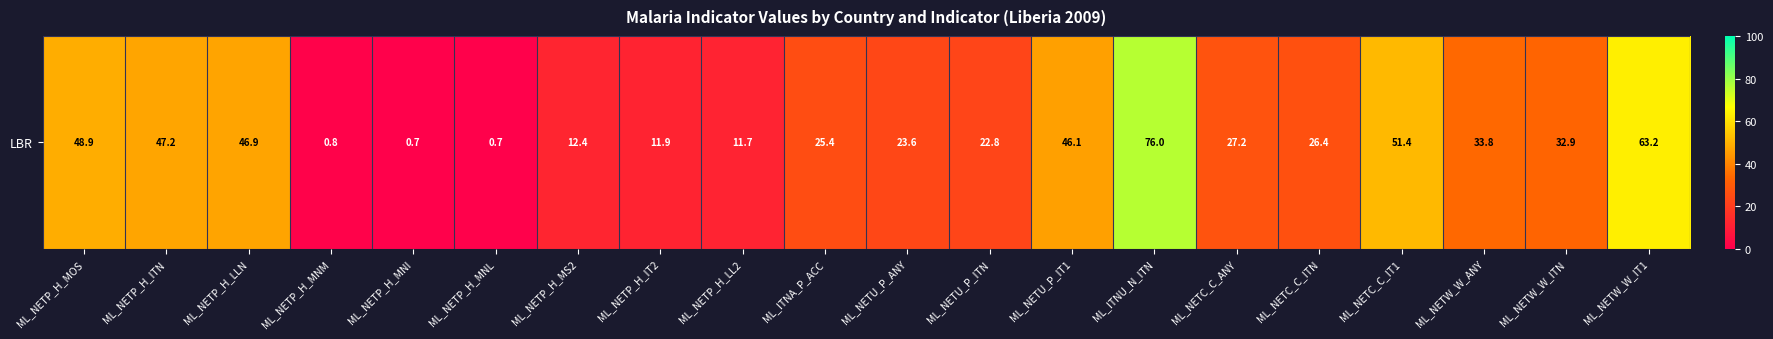

What is the change in value from ML_ITNA_P_ACC to ML_NETU_P_IT1?

+20.7